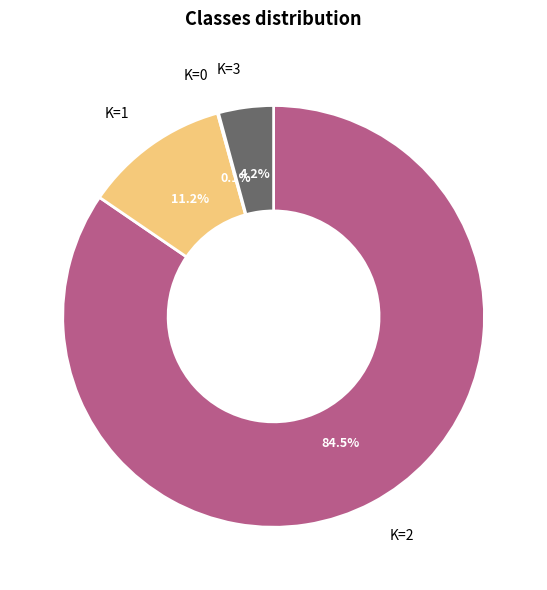

To the nearest percent, what is the difference between the largest and smallest slice percentages?

84%